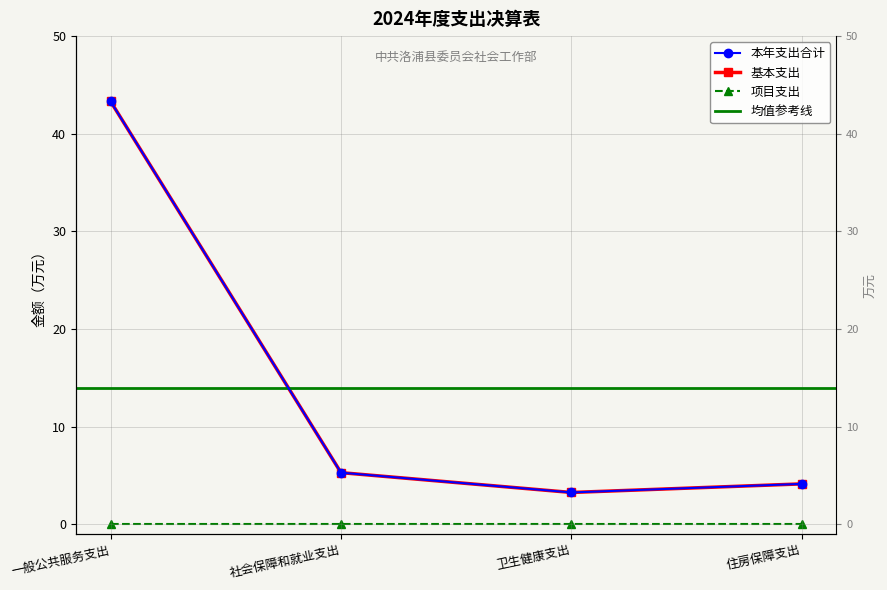

Where is 本年支出合计 nearest to the value 23?

社会保障和就业支出